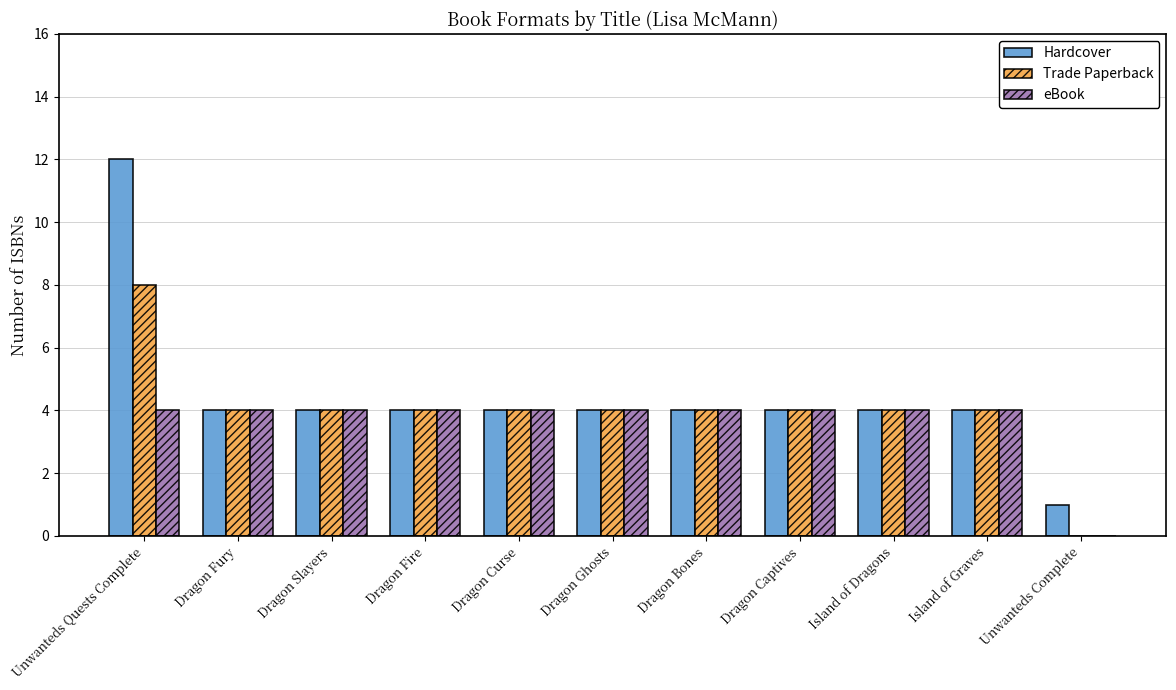

Is the value of Trade Paperback at Unwanteds Complete greater than the value of Hardcover at Unwanteds Complete?

No